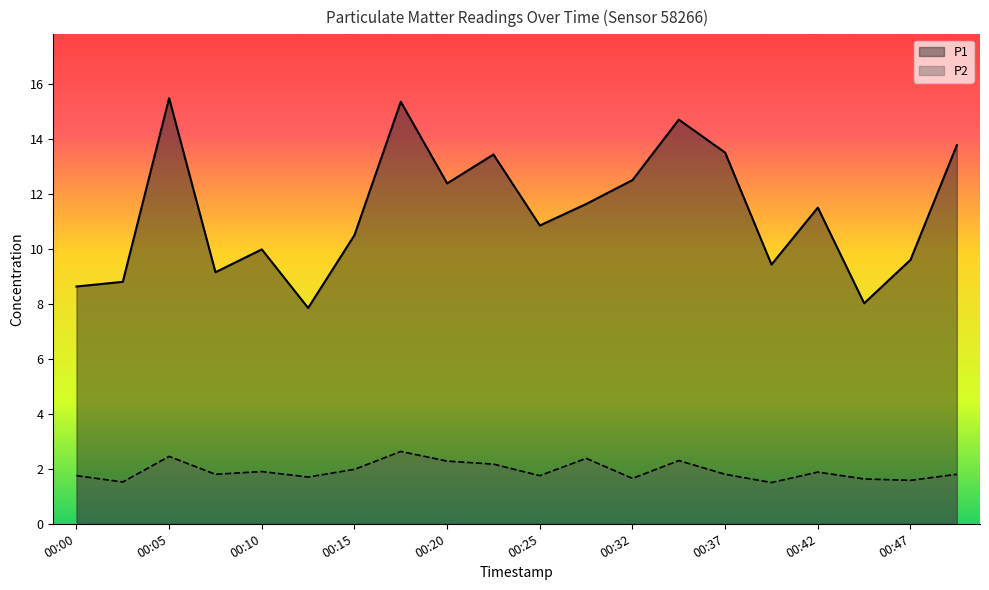

True or false: P2 and P1 intersect in this chart.

False